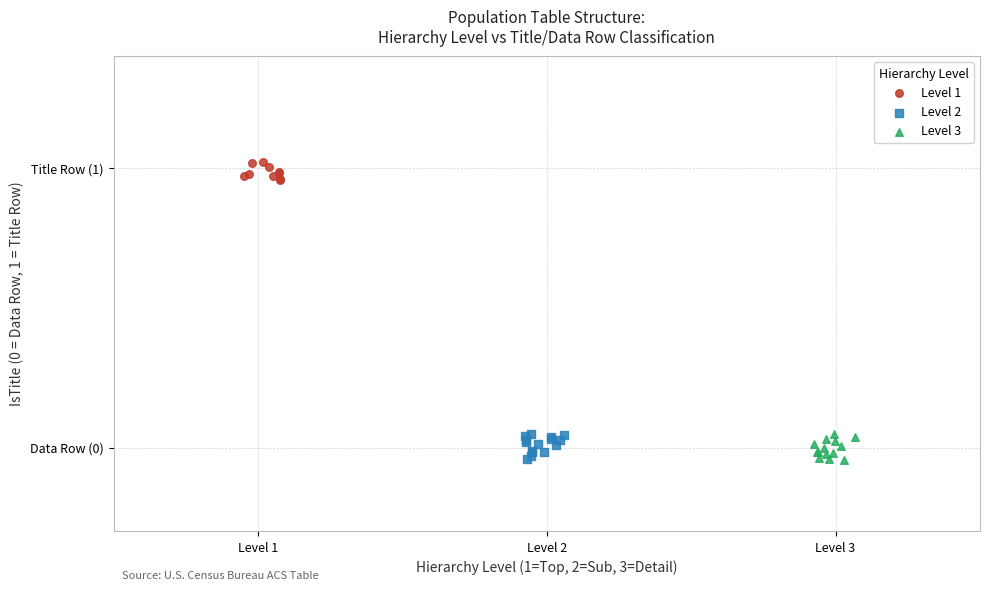

What are all the series names shown in the legend?

Level 1, Level 2, Level 3